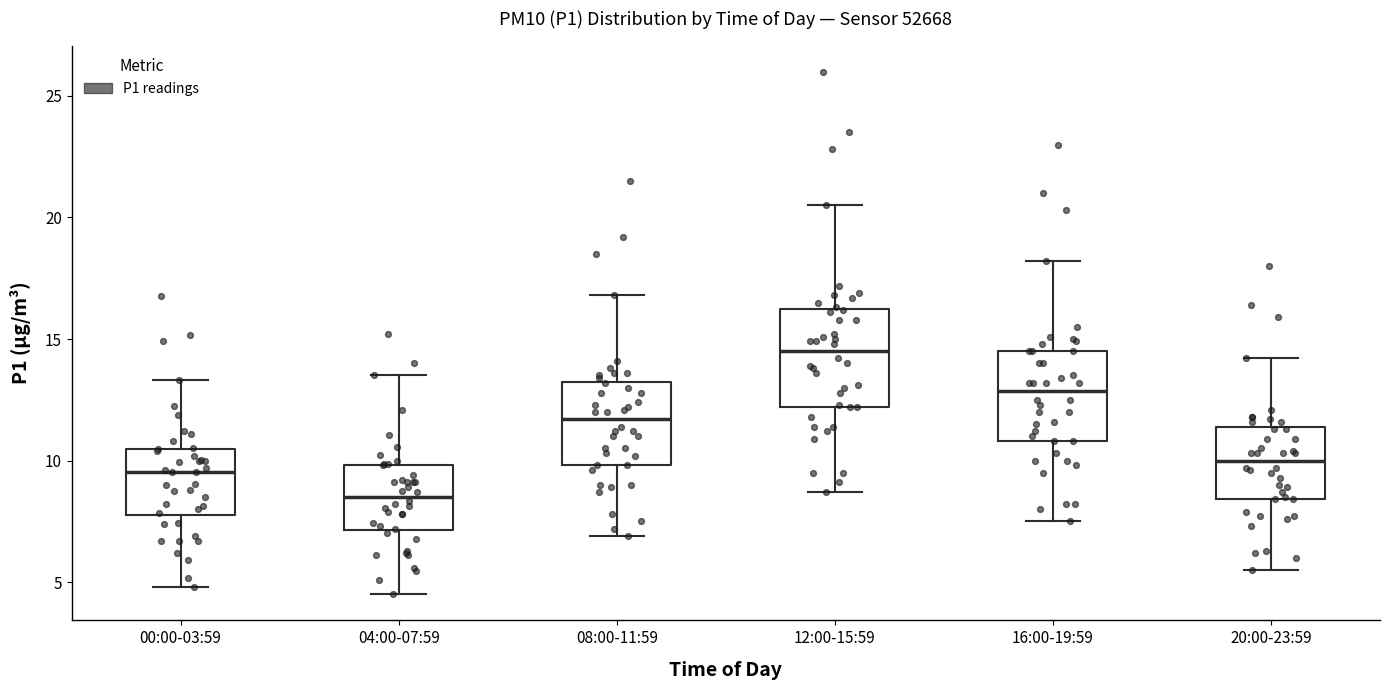

Which box's median line is the lowest?

04:00-07:59